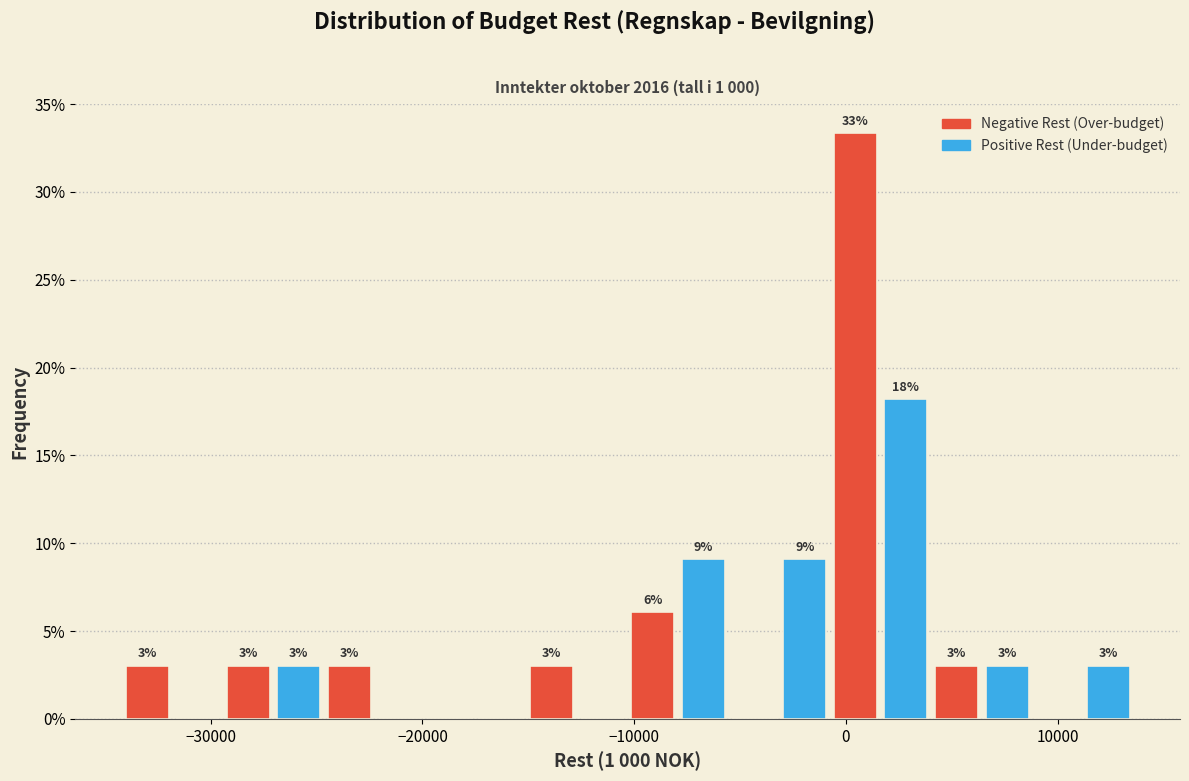

Around what value on the x-axis is the tallest bar? Give the approximate position of its centre, as read against the axis.

0